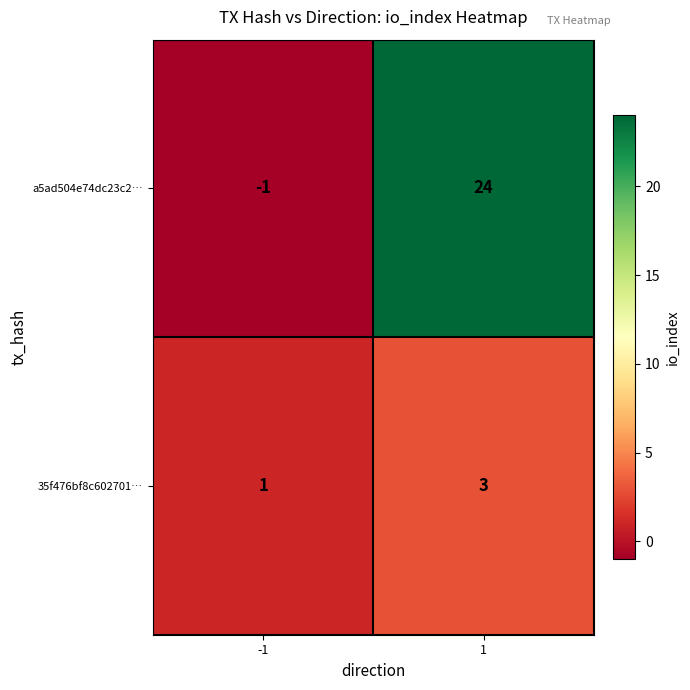

Reading left to right, extract all data points from this chart.

a5ad504e74dc23c2…: -1	24
35f476bf8c602701…: 1	3